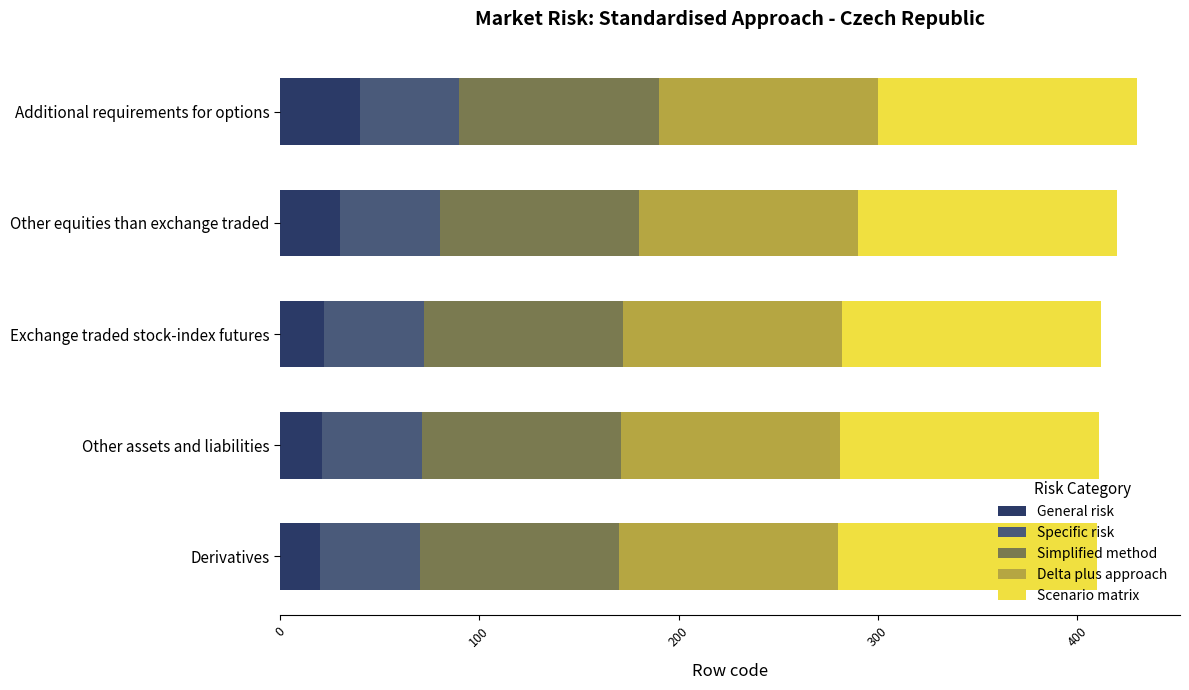

What value does the General risk series have at Exchange traded stock-index futures?

22